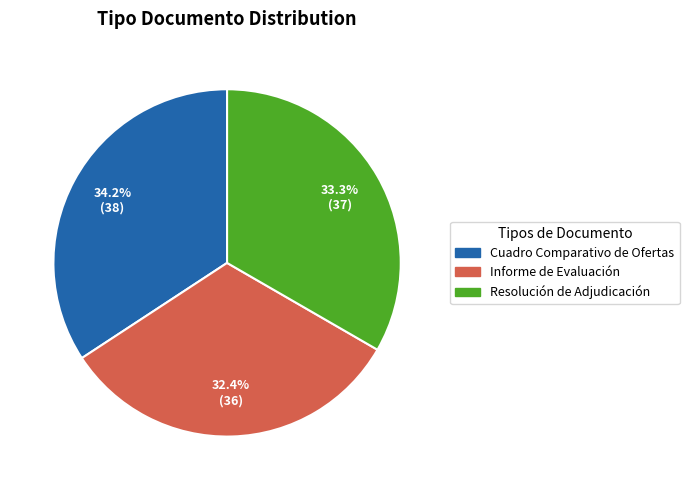

How many slices are in this pie chart?

3